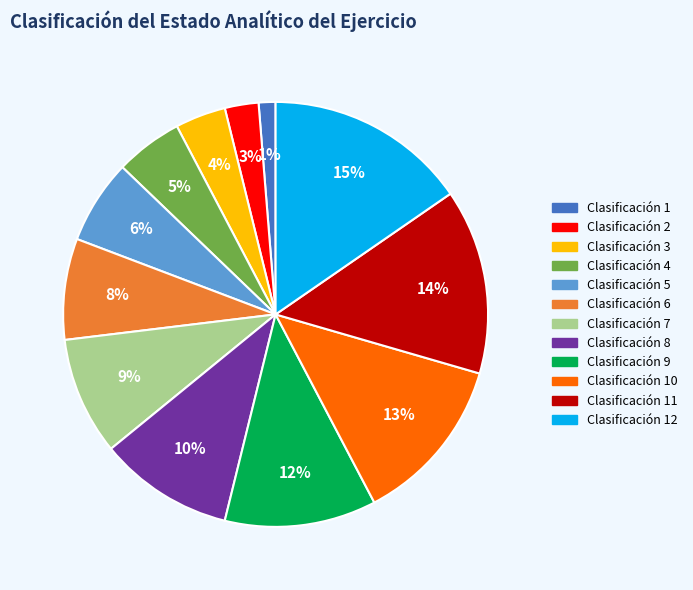

True or false: Clasificación 10 accounts for 5% of the total.

False